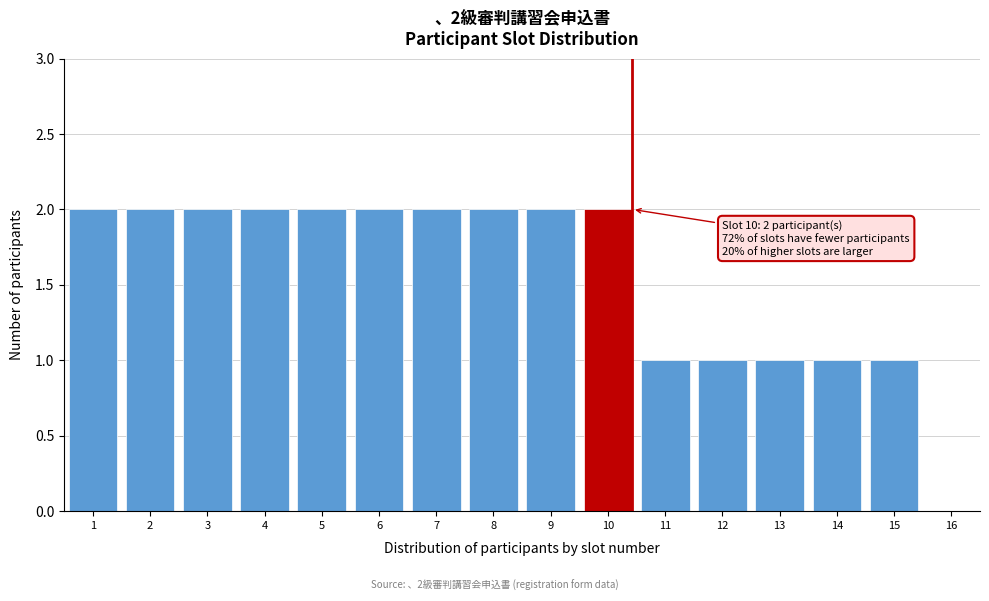

Reading left to right, list all the values displayed in this chart.

1=2	2=2	3=2	4=2	5=2	6=2	7=2	8=2	9=2	10=2	11=1	12=1	13=1	14=1	15=1	16=0